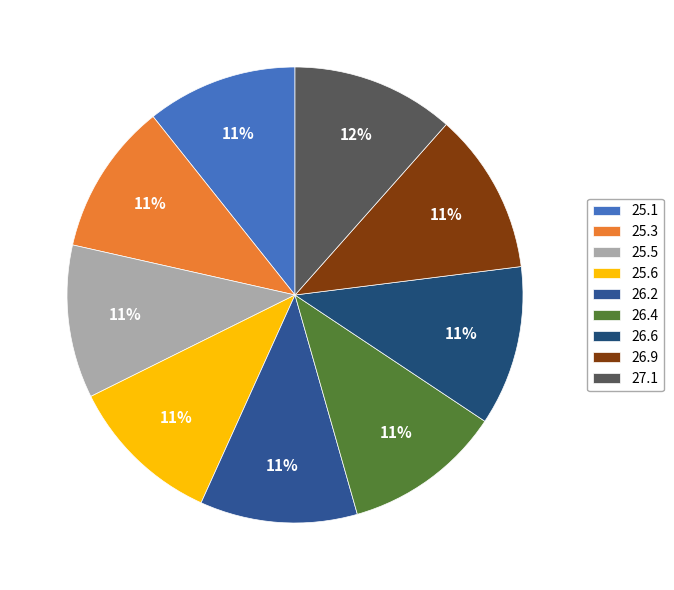

Which has a higher value, 26.9 or 25.5?

26.9